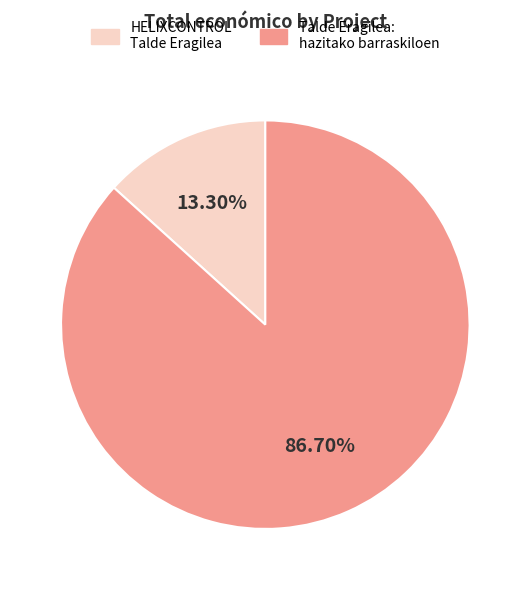

How many slices are in this pie chart?

2